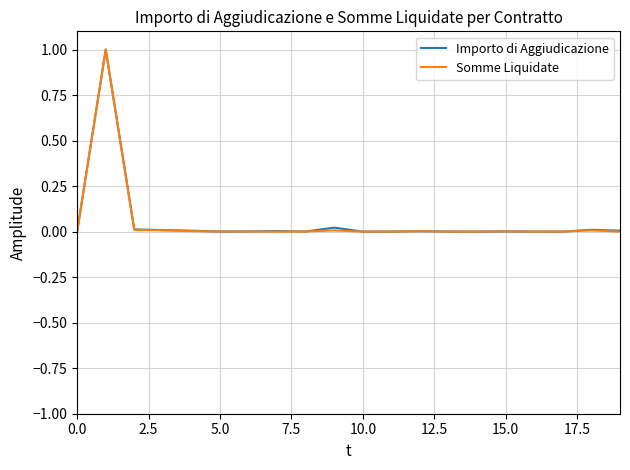

What is the maximum value for Somme Liquidate?

1.0